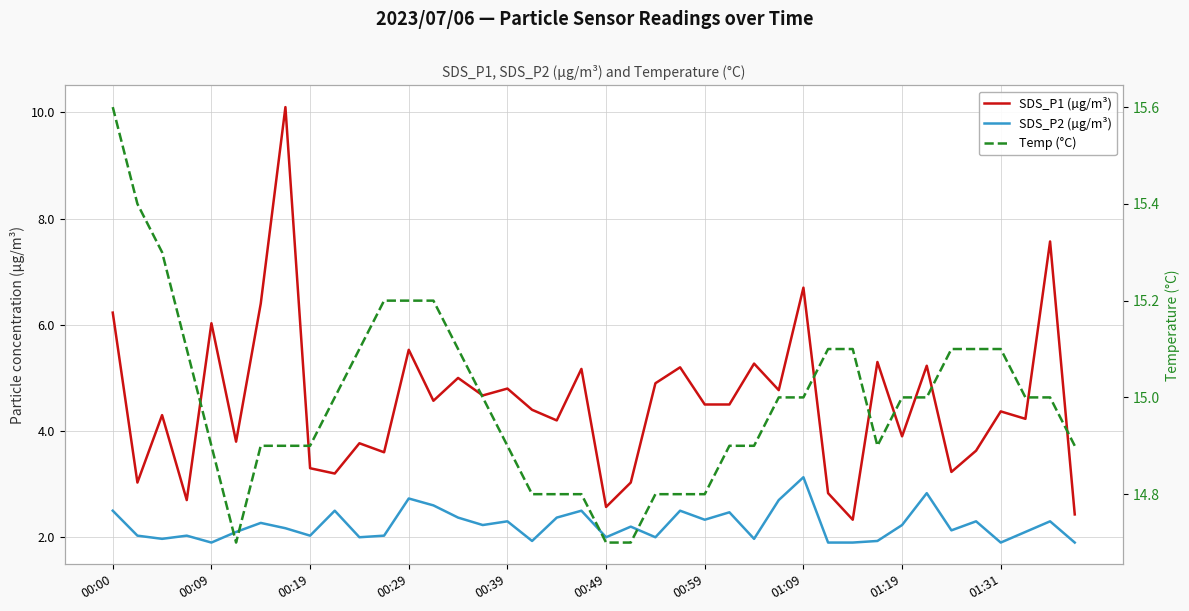

Count the number of data series in this chart.

3